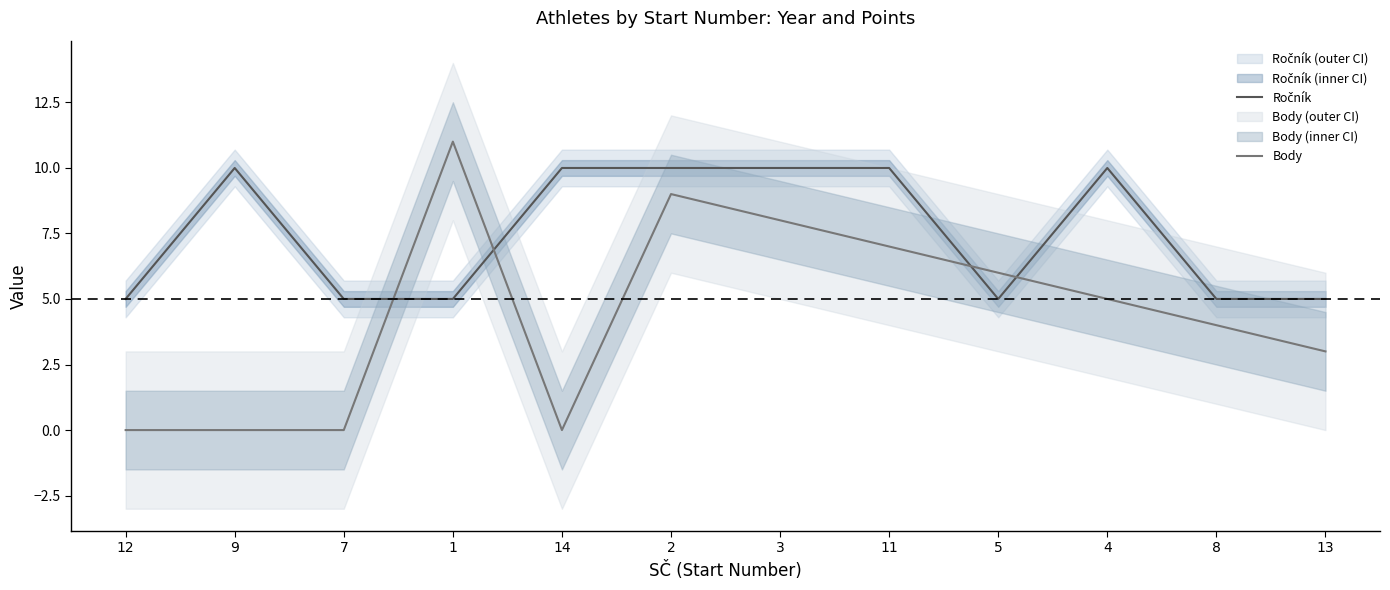

At which category does Ročník reach its first local valley?

5